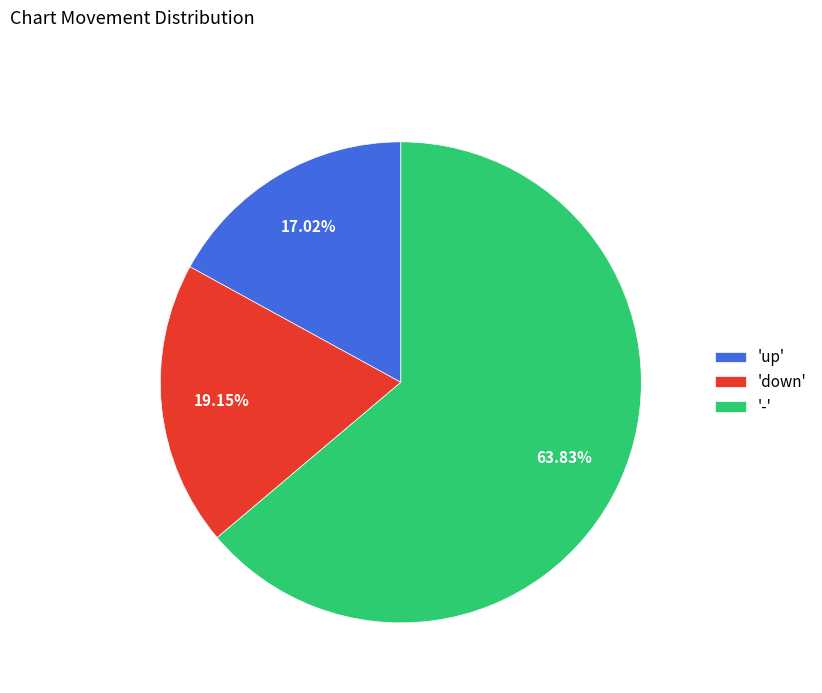

How many slices are in this pie chart?

3